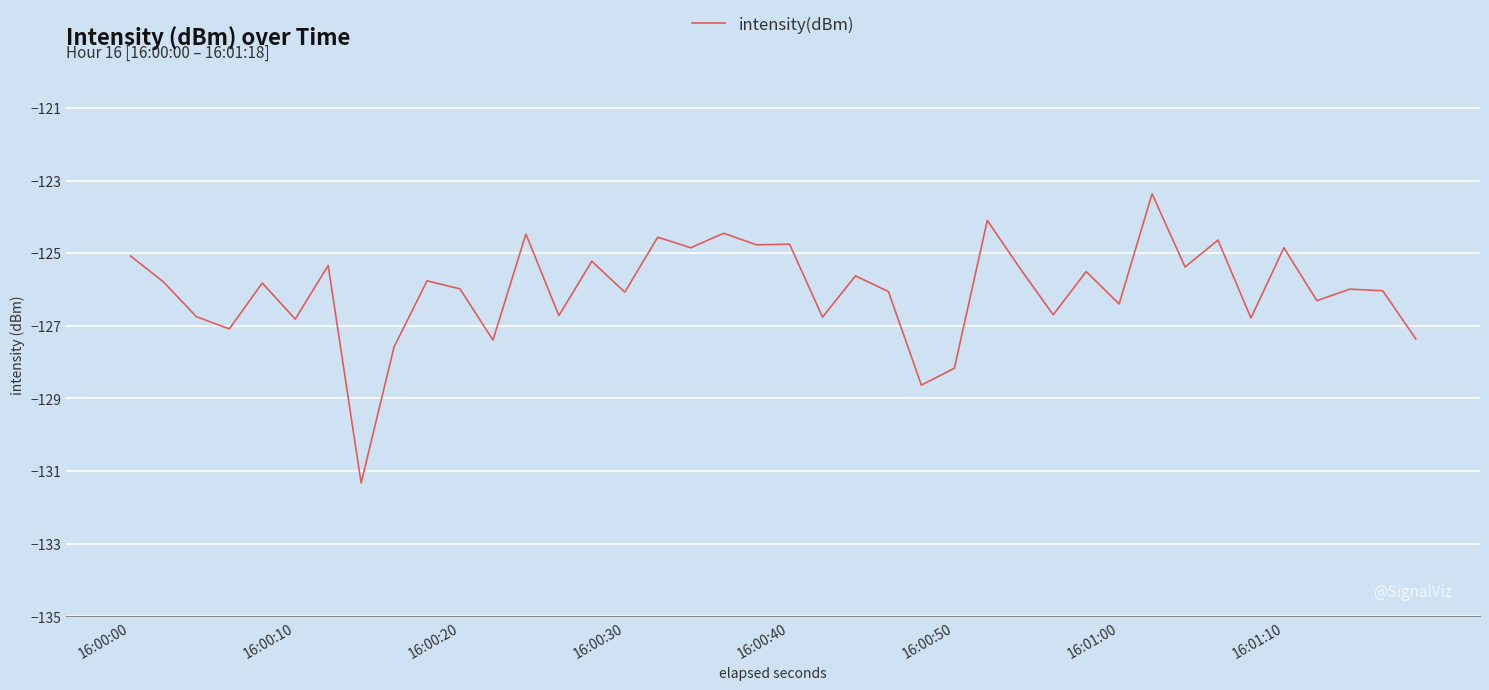

Is this an area chart (filled region under the line)?

No